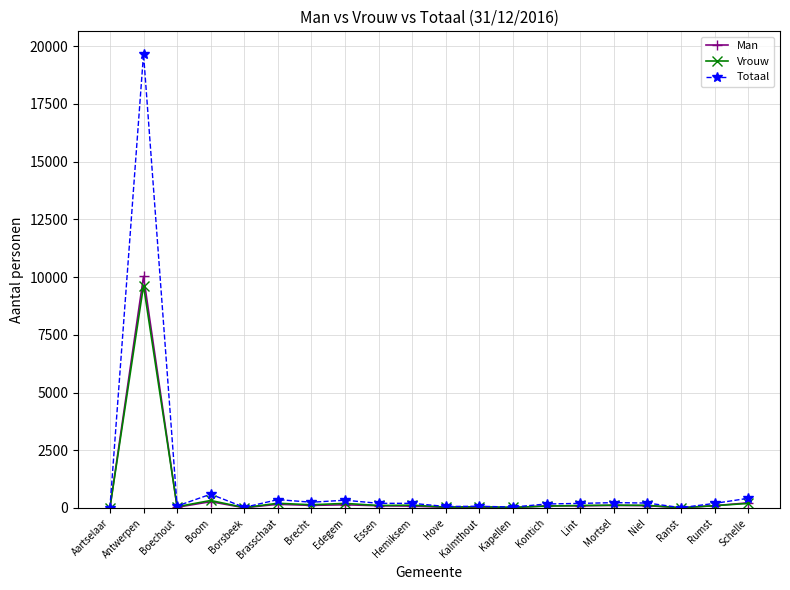

True or false: Man has more than 1 points higher than both neighbors.

True